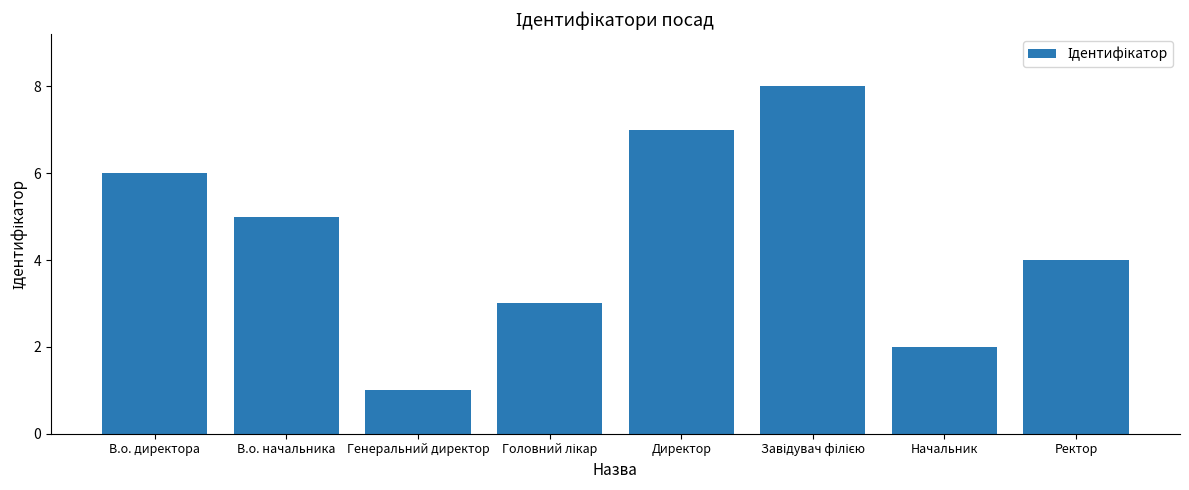

What is the sum of the values at Генеральний директор and Начальник?

3